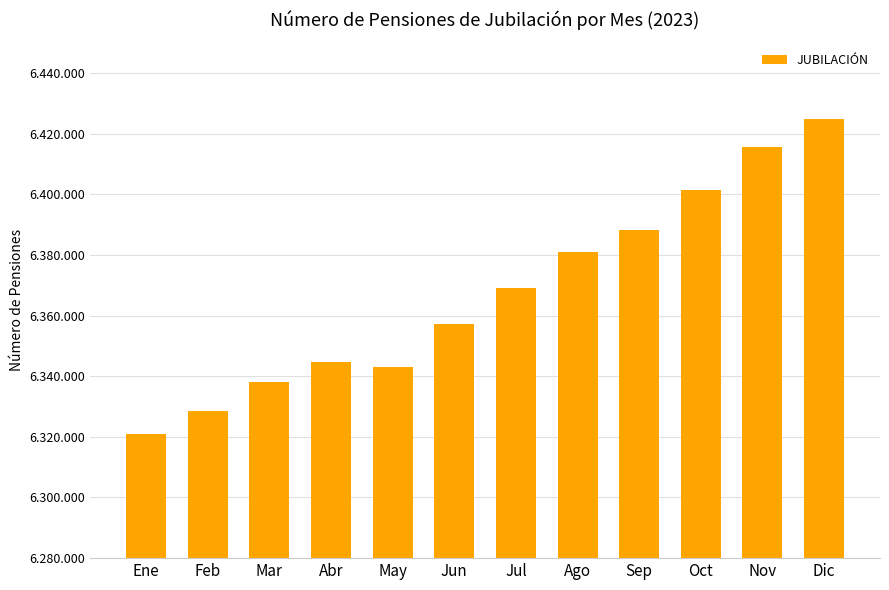

What is the label of the 8th bar from the right?

May